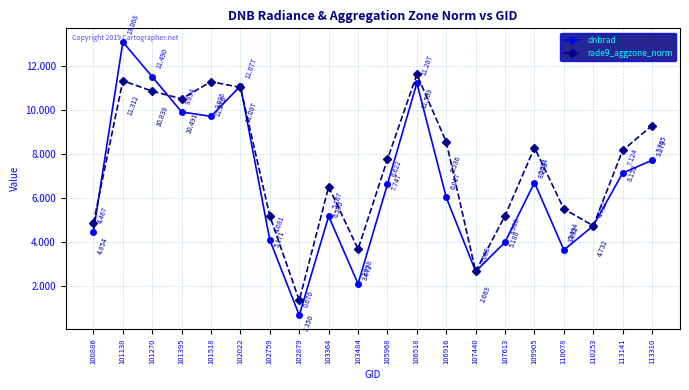

What is the highest value of the rade9_aggzone_norm series?

11.6